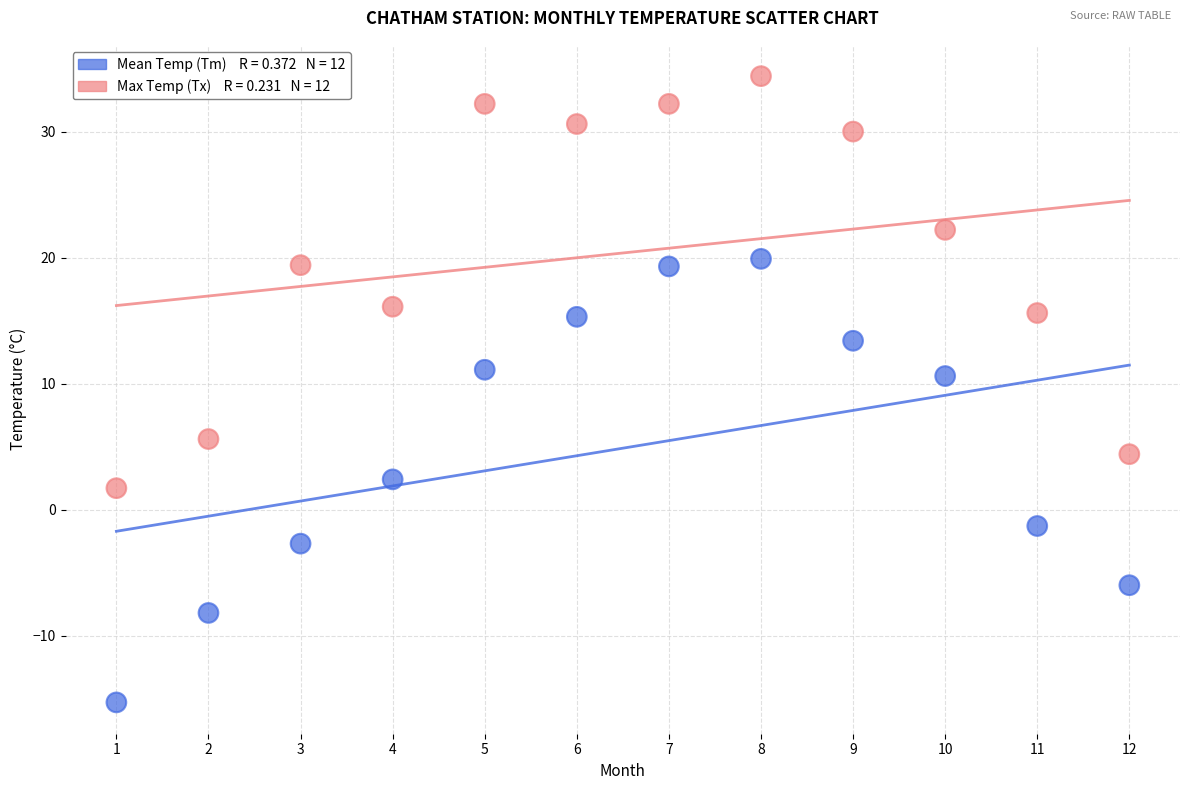

Across all data points, what is the range of X values (max minus min)?

11.0